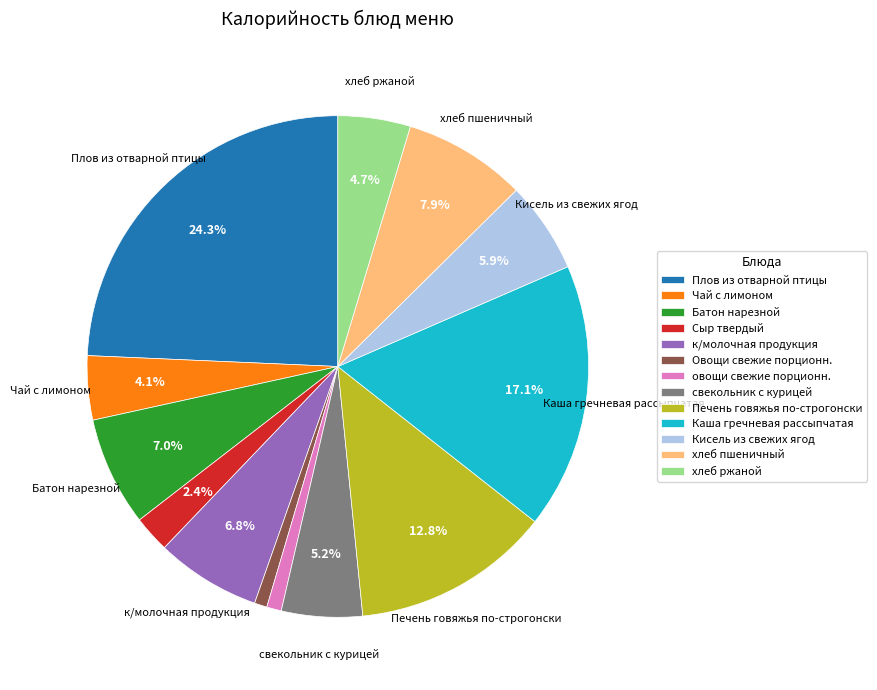

To the nearest percent, what percentage of the pie is к/молочная продукция?

7%